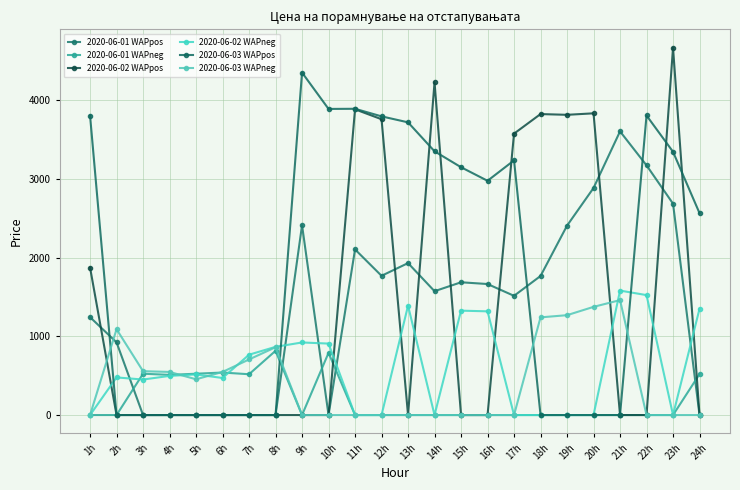

What is the label of the 23rd point from the right?

2h